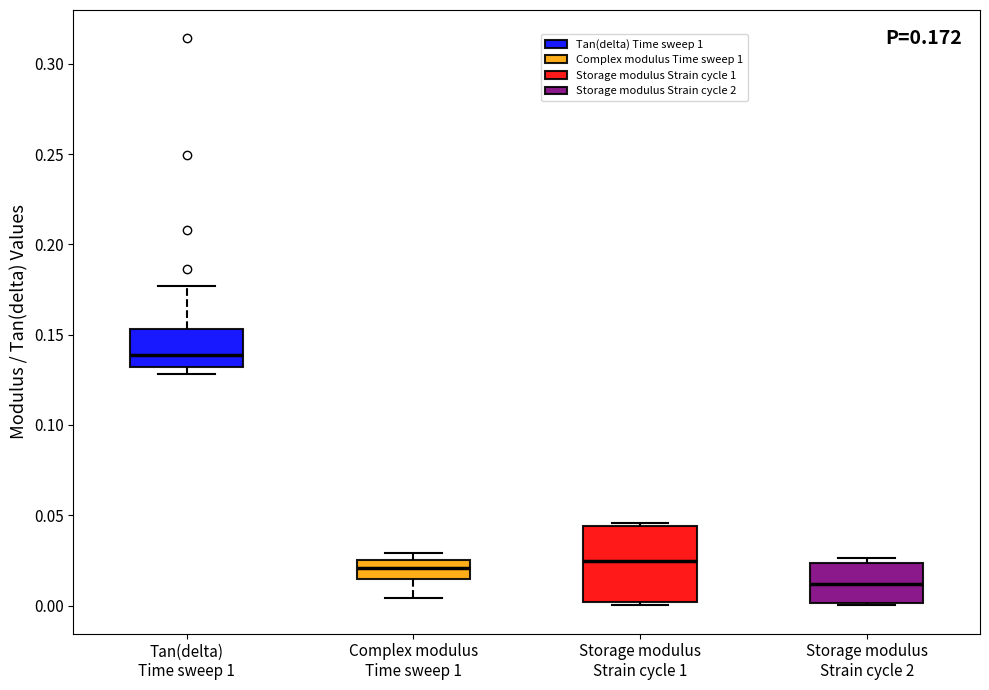

Which box's median line is the highest?

Tan(delta) Time sweep 1